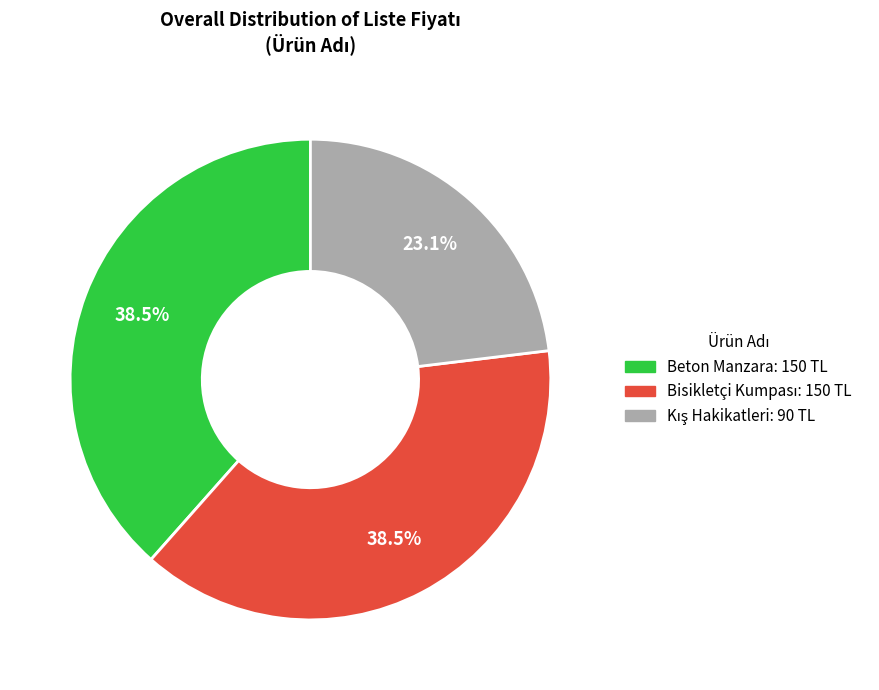

Does any single category account for the majority?

No